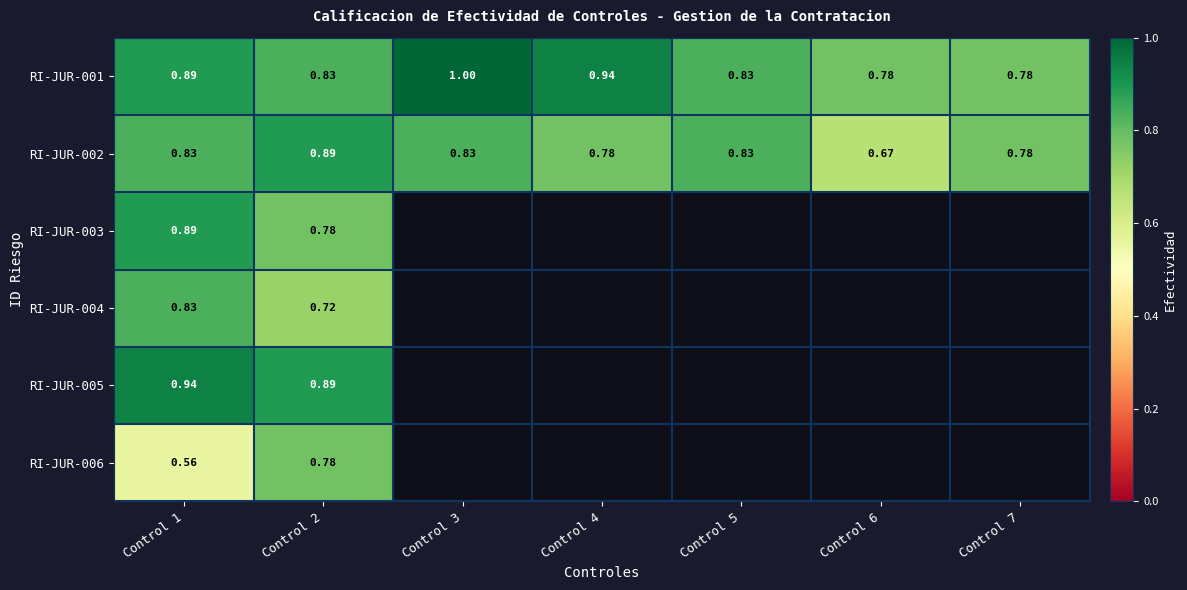

Is it true that RI-JUR-006 equals 0.2 at Control 1?

False